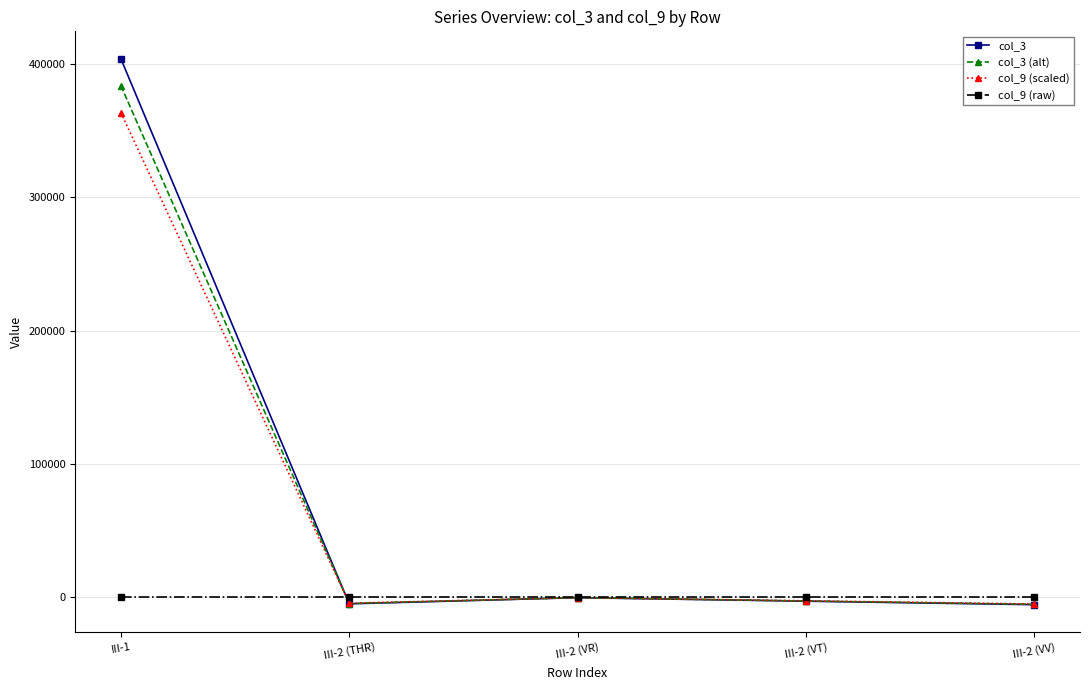

What position from the left is III-2 (THR)?

2